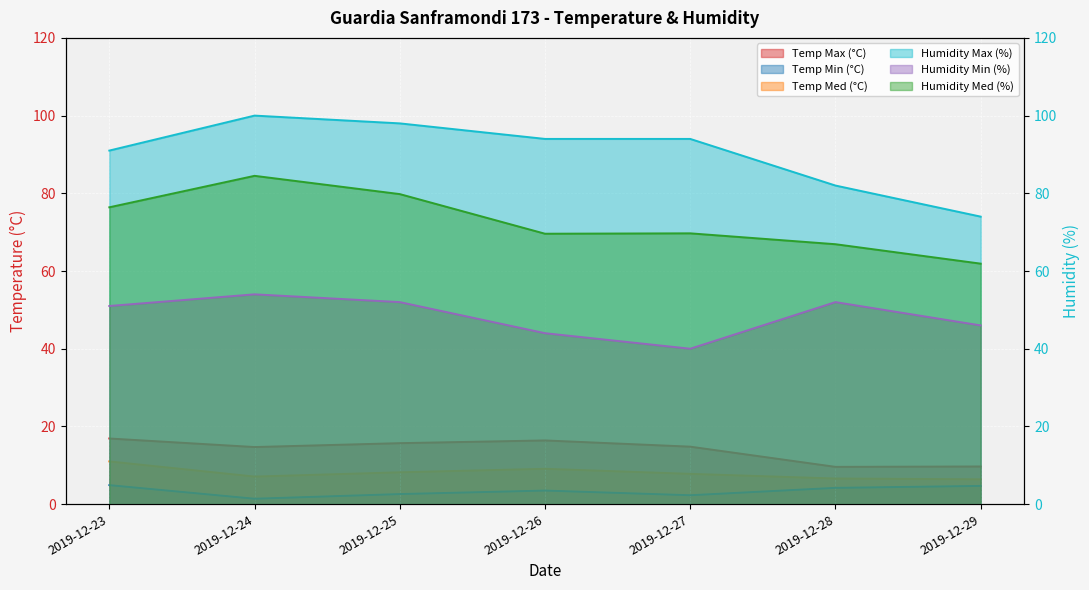

Reading left to right, transcribe all the data shown in this chart.

Temp Max (°C): 2019-12-23=16.9	2019-12-24=14.7	2019-12-25=15.7	2019-12-26=16.4	2019-12-27=14.8	2019-12-28=9.6	2019-12-29=9.7
Temp Min (°C): 2019-12-23=4.9	2019-12-24=1.4	2019-12-25=2.6	2019-12-26=3.5	2019-12-27=2.3	2019-12-28=4.2	2019-12-29=4.7
Temp Med (°C): 2019-12-23=11.0	2019-12-24=7.1	2019-12-25=8.2	2019-12-26=9.1	2019-12-27=7.8	2019-12-28=6.6	2019-12-29=6.4
Humidity Max (%): 2019-12-23=91.0	2019-12-24=100.0	2019-12-25=98.0	2019-12-26=94.0	2019-12-27=94.0	2019-12-28=82.0	2019-12-29=74.0
Humidity Min (%): 2019-12-23=51.0	2019-12-24=54.0	2019-12-25=52.0	2019-12-26=44.0	2019-12-27=40.0	2019-12-28=52.0	2019-12-29=46.0
Humidity Med (%): 2019-12-23=76.4	2019-12-24=84.5	2019-12-25=79.8	2019-12-26=69.6	2019-12-27=69.7	2019-12-28=66.9	2019-12-29=61.9